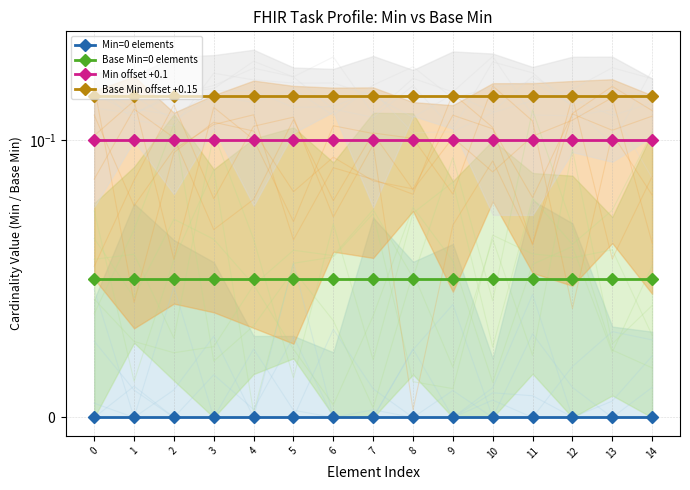

What are all the series names shown in the legend?

Min=0 elements, Base Min=0 elements, Min offset +0.1, Base Min offset +0.15